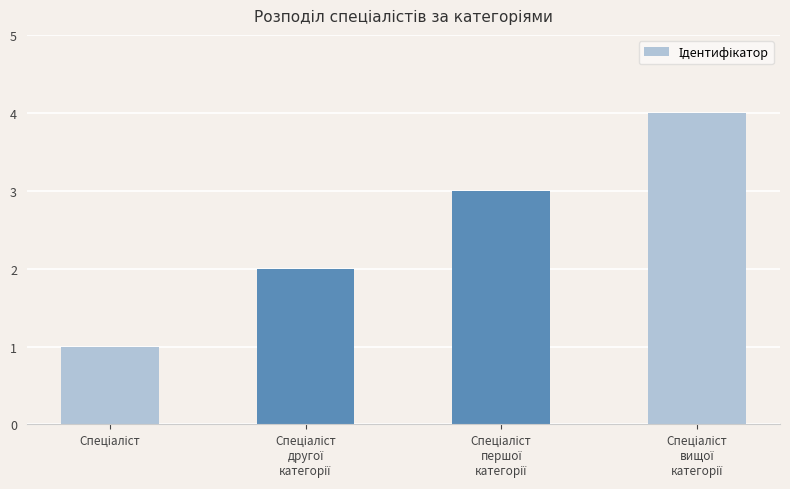

What is the greatest value displayed?

4